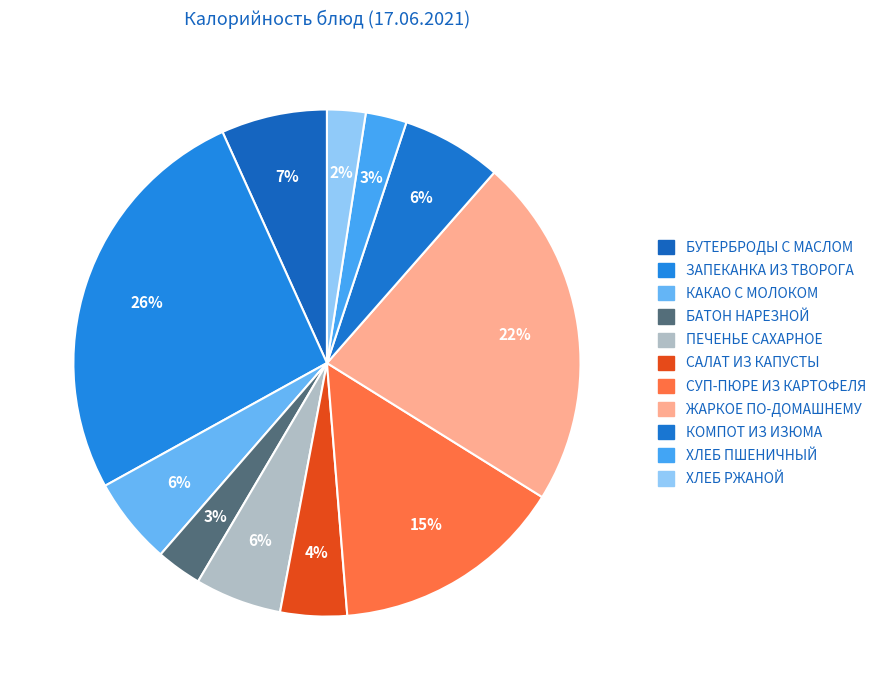

Count the number of slices in the pie.

11